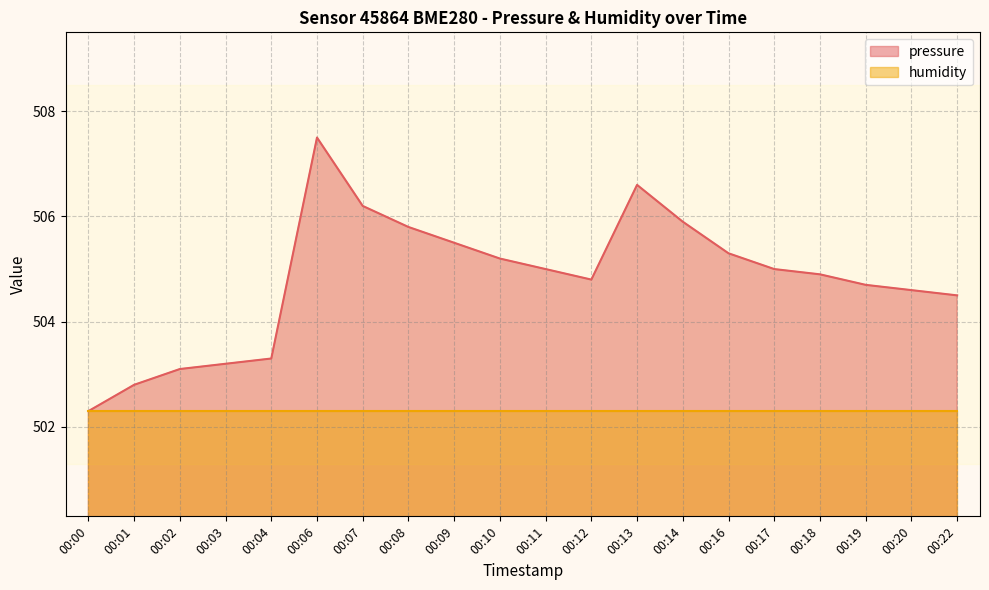

What is the smallest value displayed?

502.3